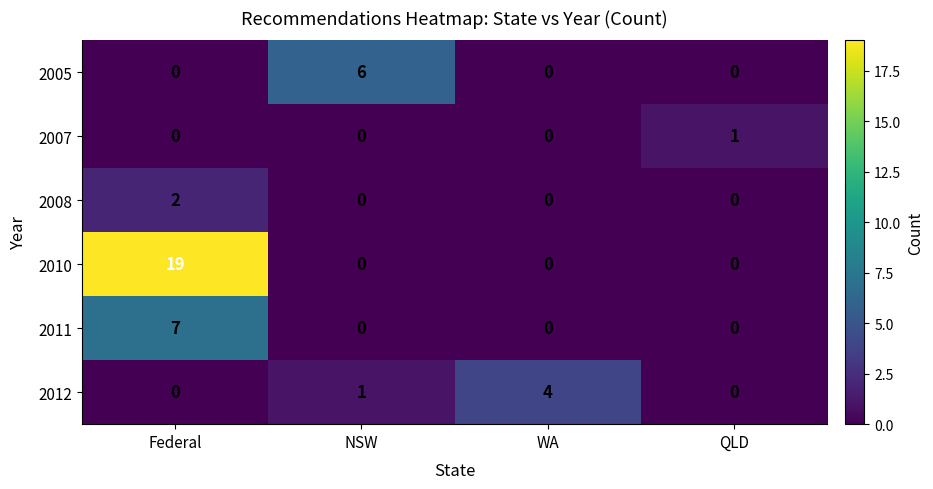

What is the spread (max minus min) of values at WA?

4